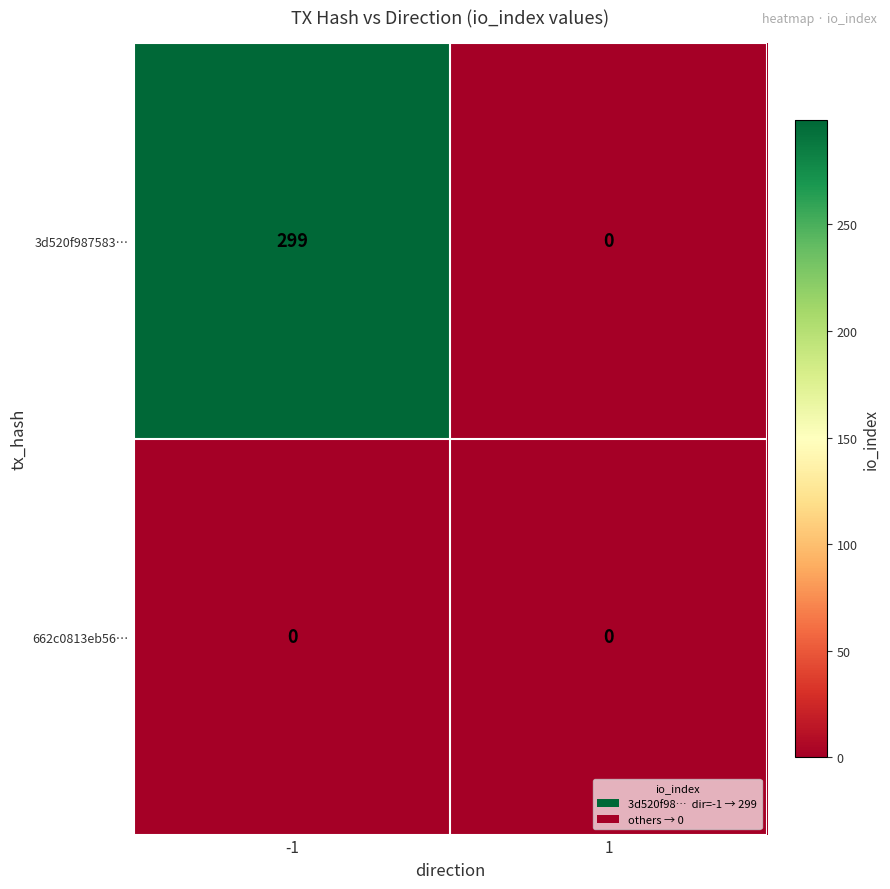

What is the maximum value shown in the chart?

299